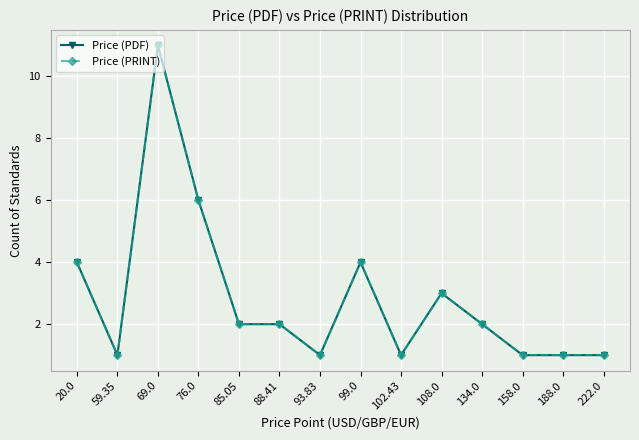

What position from the right is 69.0?

12